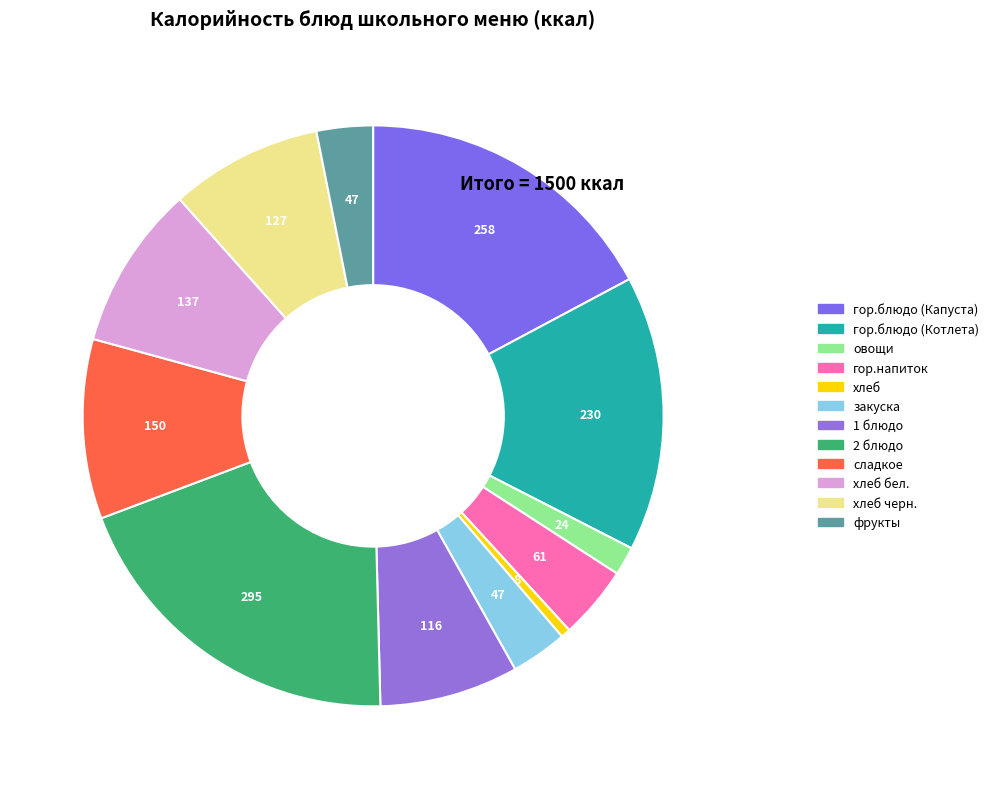

What percentage is the гор.напиток slice, to the nearest percent?

4%